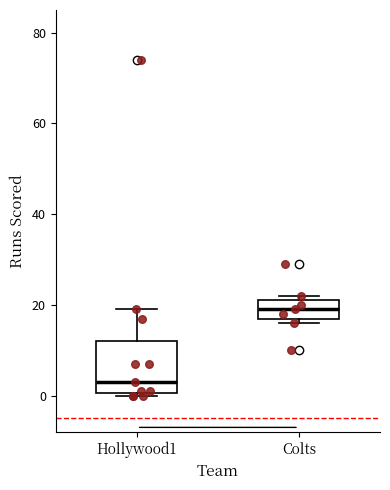

Reading left to right, transcribe this box plot: for each box, give where its median line is, the range the box spans, and where its two whiskers end, as read against the y-axis. The values are not printed on the chart, so give them approximately, as read against the axis.

Hollywood1: median 4, box 0 to 12, whiskers 0 to 20
Colts: median 20, box 18 to 22, whiskers 16 to 22 (just above the box's upper edge)